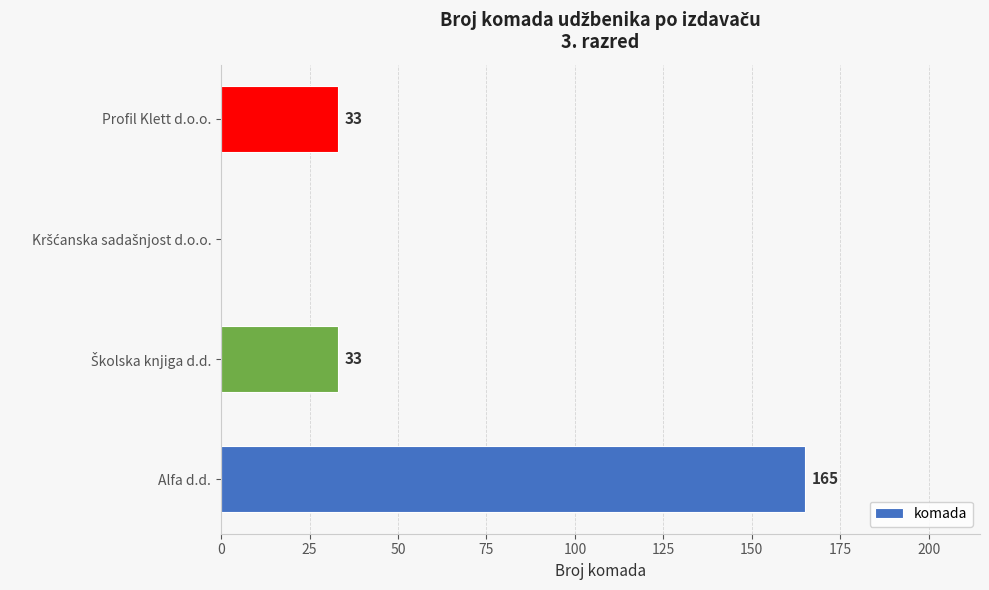

What is the ratio of the value at Alfa d.d. to the value at Profil Klett d.o.o.?

5.0